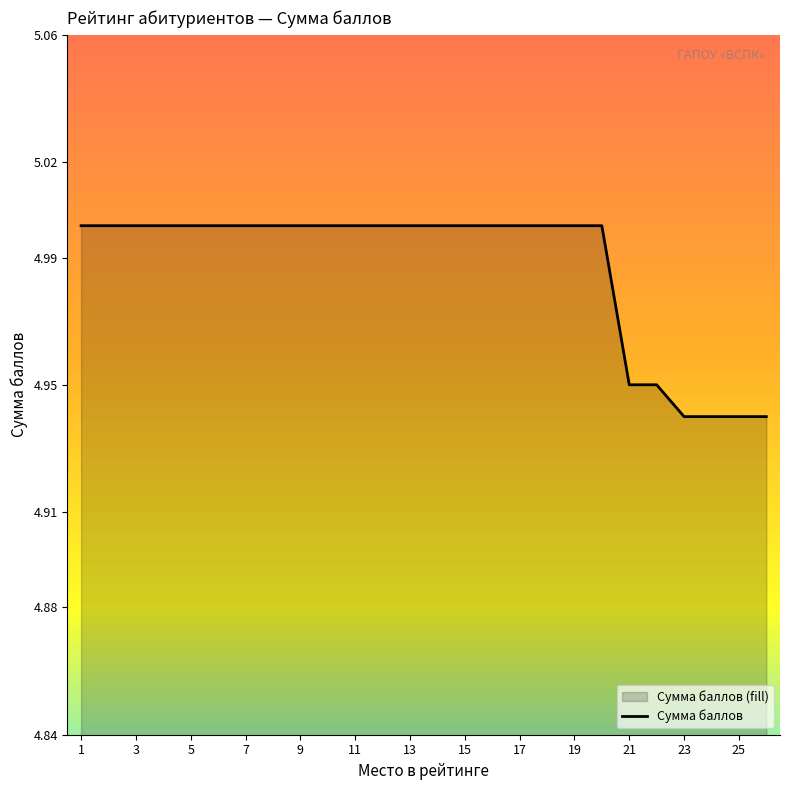

True or false: there are more than 2 points higher than both neighbors.

False